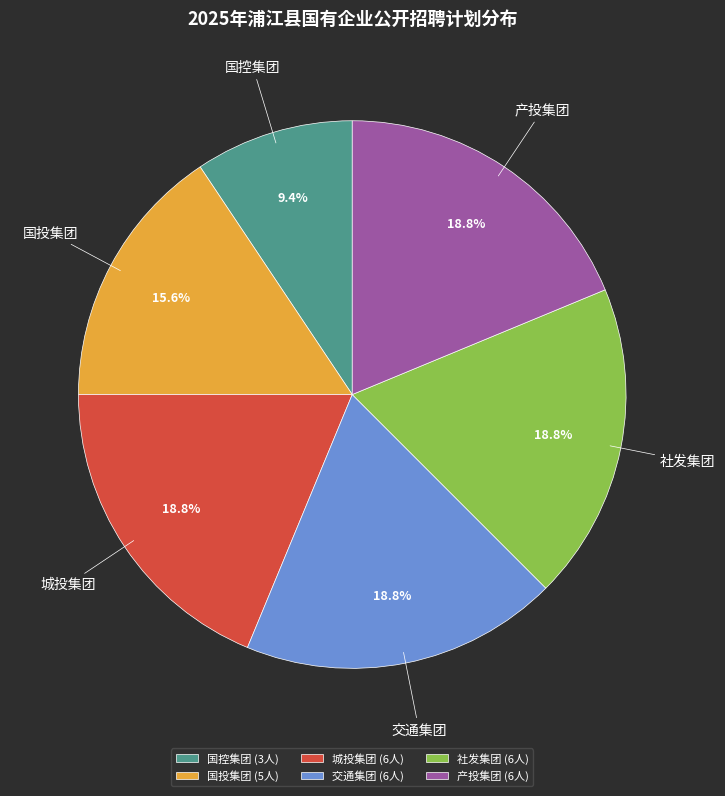

What is the total percentage of 社发集团 and 产投集团?

37.5%